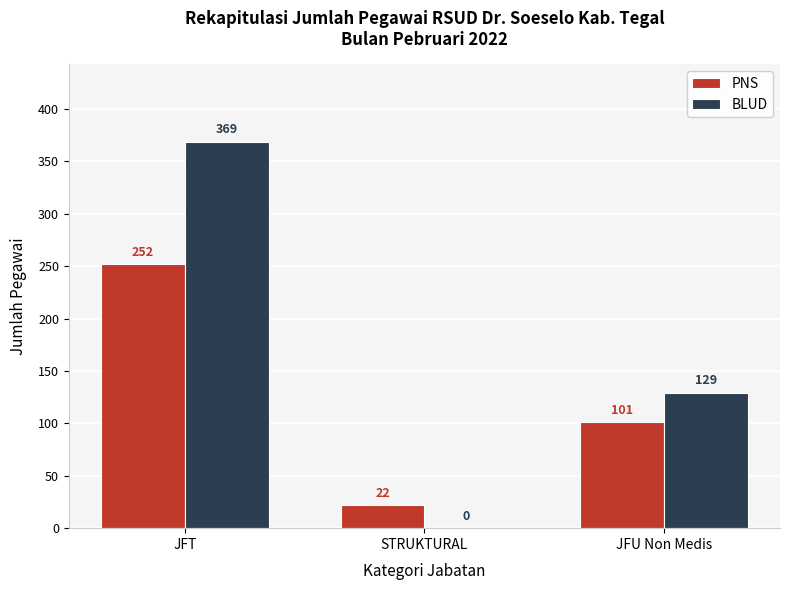

Is it true that BLUD equals 129 at JFU Non Medis?

True